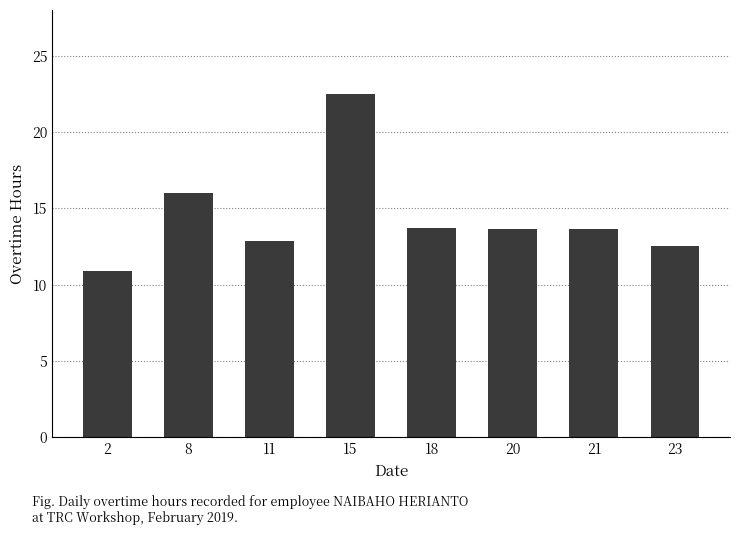

True or false: the data shows 2.9 at 23.

False